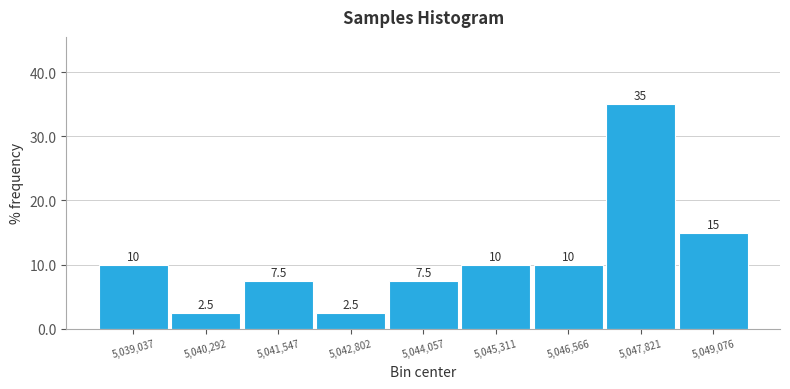

Reading left to right, transcribe this chart: for each bar, give the range it covers on the x-axis and its height. The bar edges are not printed on the chart, so give them approximately, as read against the axis.

5038400 to 5039600: 10.0
5039600 to 5041000: 2.5
5041000 to 5042200: 7.5
5042200 to 5043400: 2.5
5043400 to 5044600: 7.5
5044600 to 5046000: 10.0
5046000 to 5047200: 10.0
5047200 to 5048400: 35.0
5048400 to 5049800: 15.0